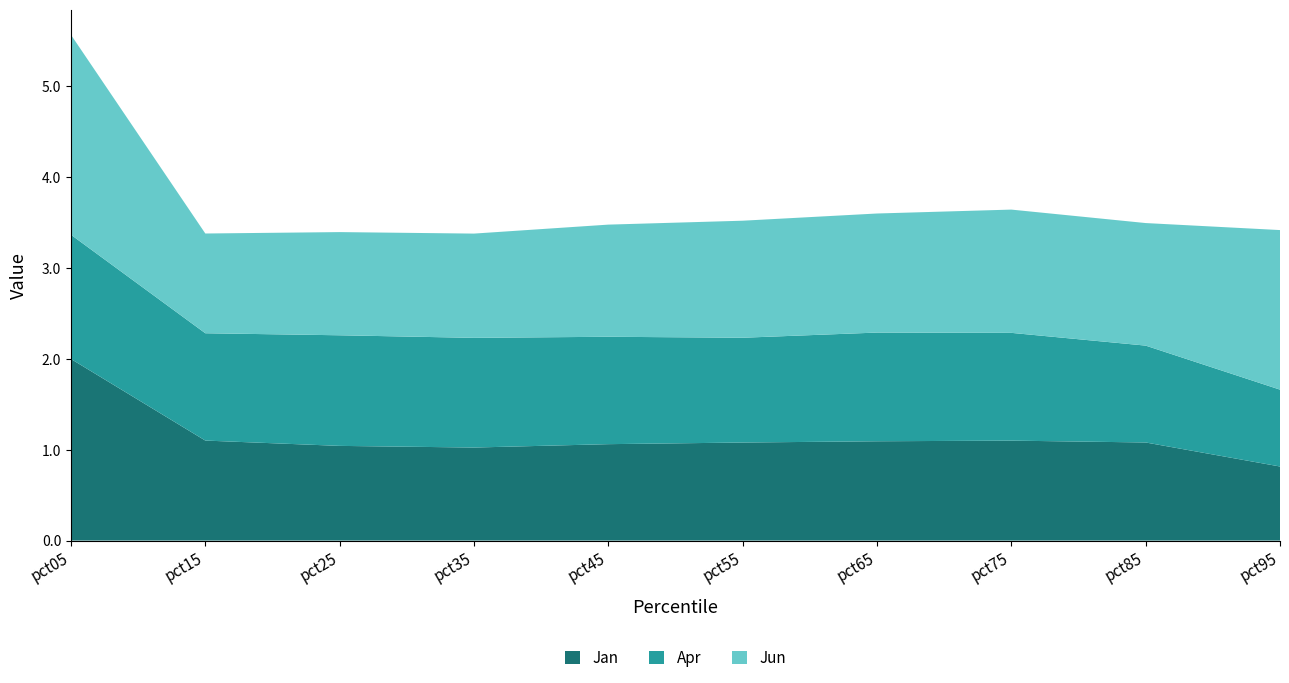

Reading left to right, extract all data points from this chart.

Jan: pct05=2.0	pct15=1.1	pct25=1.0	pct35=1.0	pct45=1.1	pct55=1.1	pct65=1.1	pct75=1.1	pct85=1.1	pct95=0.8
Apr: pct05=1.4	pct15=1.2	pct25=1.2	pct35=1.2	pct45=1.2	pct55=1.2	pct65=1.2	pct75=1.2	pct85=1.1	pct95=0.8
Jun: pct05=2.2	pct15=1.1	pct25=1.1	pct35=1.1	pct45=1.2	pct55=1.3	pct65=1.3	pct75=1.4	pct85=1.3	pct95=1.8